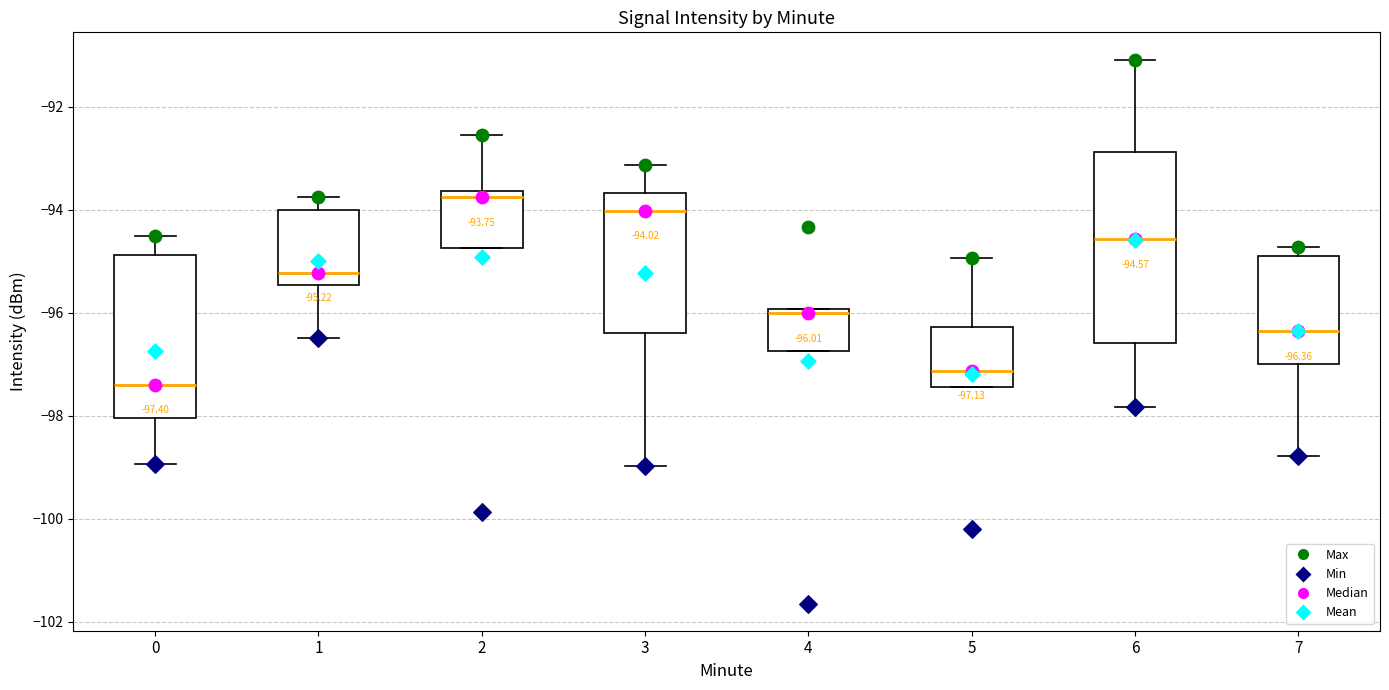

Which box has the highest median line?

2